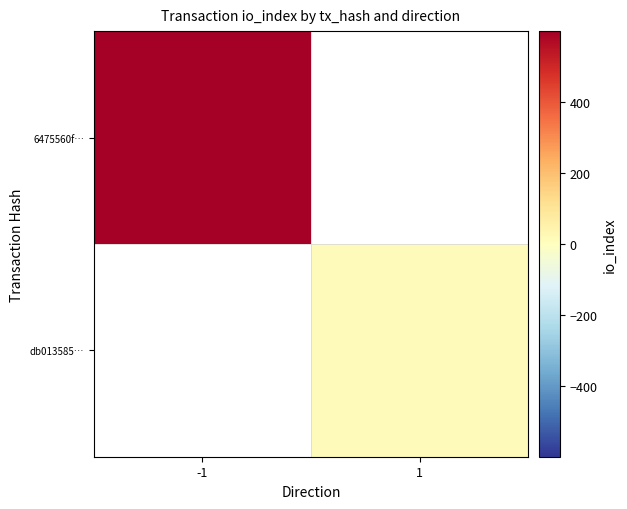

At how many categories does at least one series exceed 107?

1